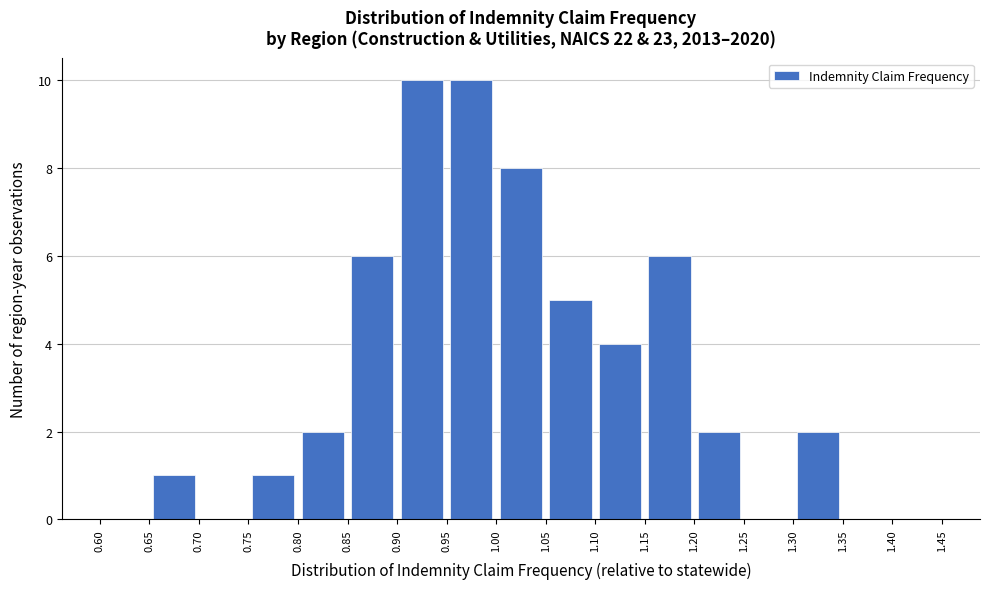

Reading left to right, transcribe this chart: for each bar, give the range it covers on the x-axis and its height. The values are not printed on the chart, so give them approximately, as read against the axis.

0.60 to 0.65: 0
0.65 to 0.70: 1
0.70 to 0.75: 0
0.75 to 0.80: 1
0.80 to 0.85: 2
0.85 to 0.90: 6
0.90 to 0.95: 10
0.95 to 1.00: 10
1.00 to 1.05: 8
1.05 to 1.10: 5
1.10 to 1.15: 4
1.15 to 1.20: 6
1.20 to 1.25: 2
1.25 to 1.30: 0
1.30 to 1.35: 2
1.35 to 1.40: 0
1.40 to 1.45: 0